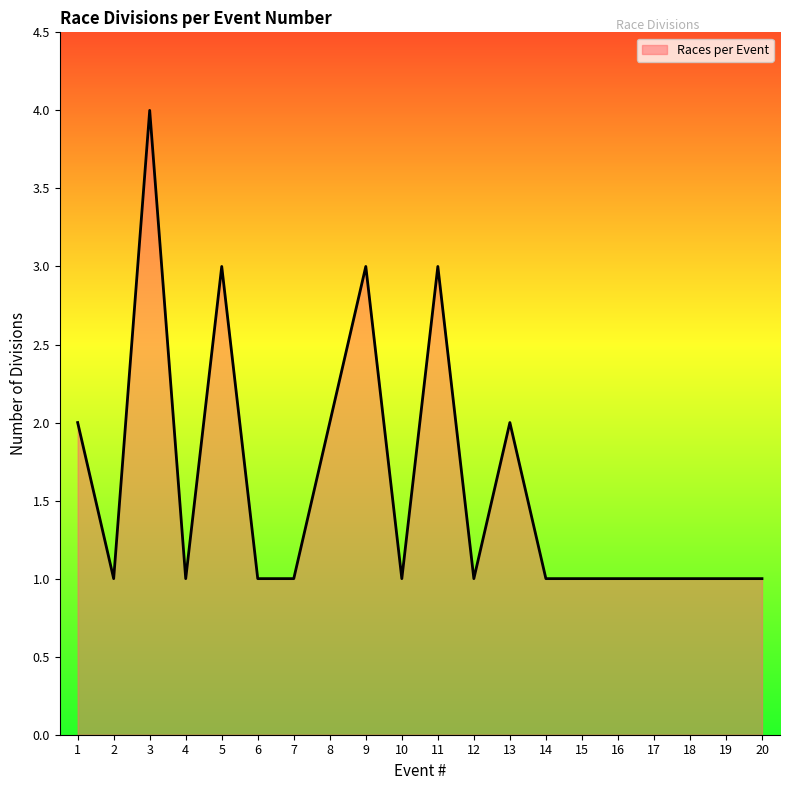

At which category does the data reach its first local valley?

2